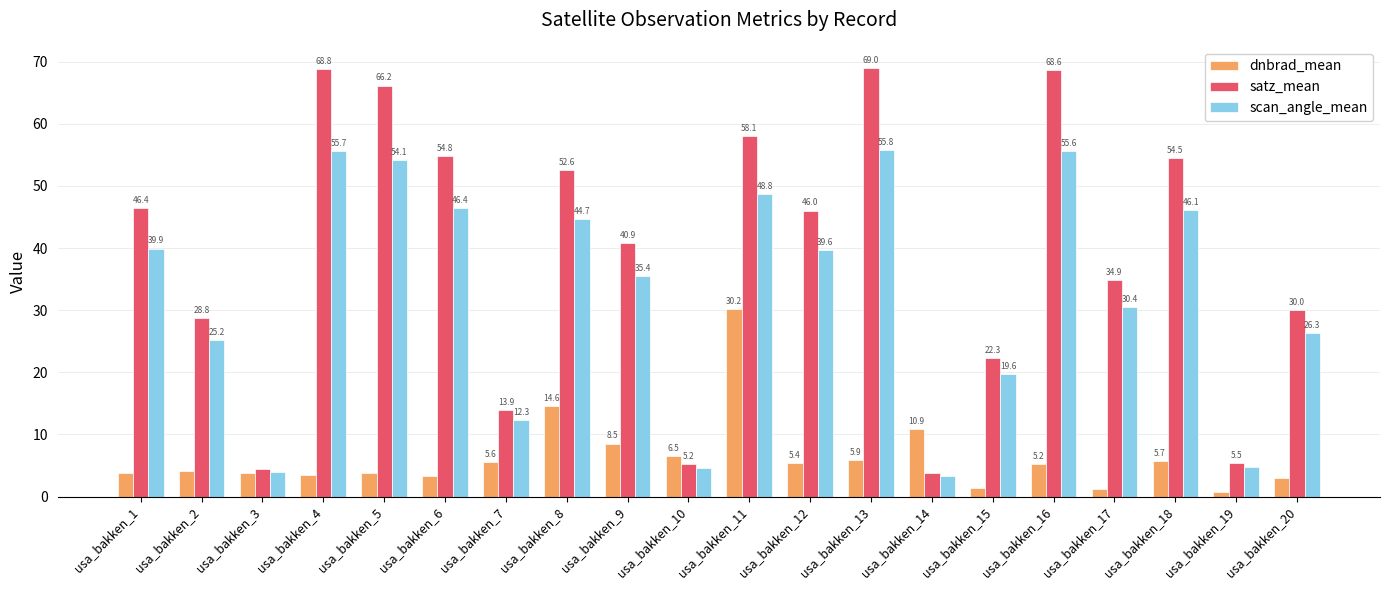

What is the difference between the highest and lowest values at usa_bakken_3?

0.8